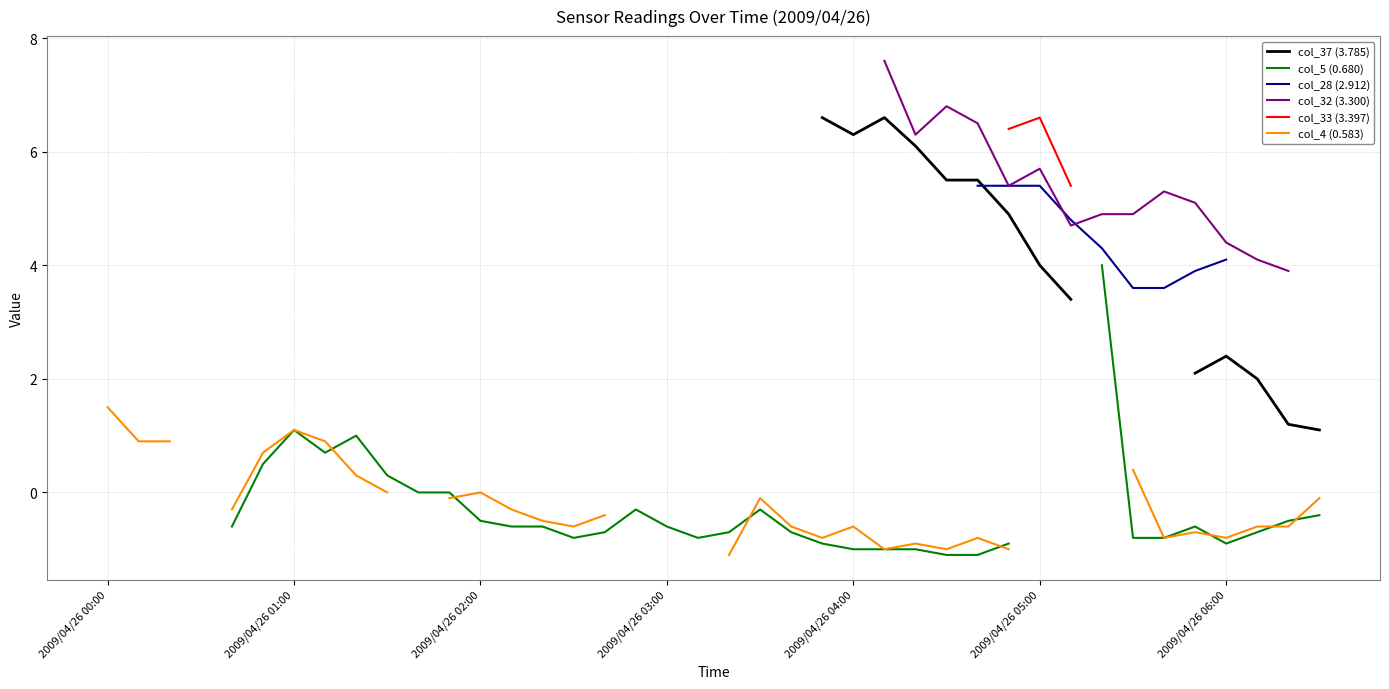

What is the approximate value of col_5 (0.680) at 28?

-1.1